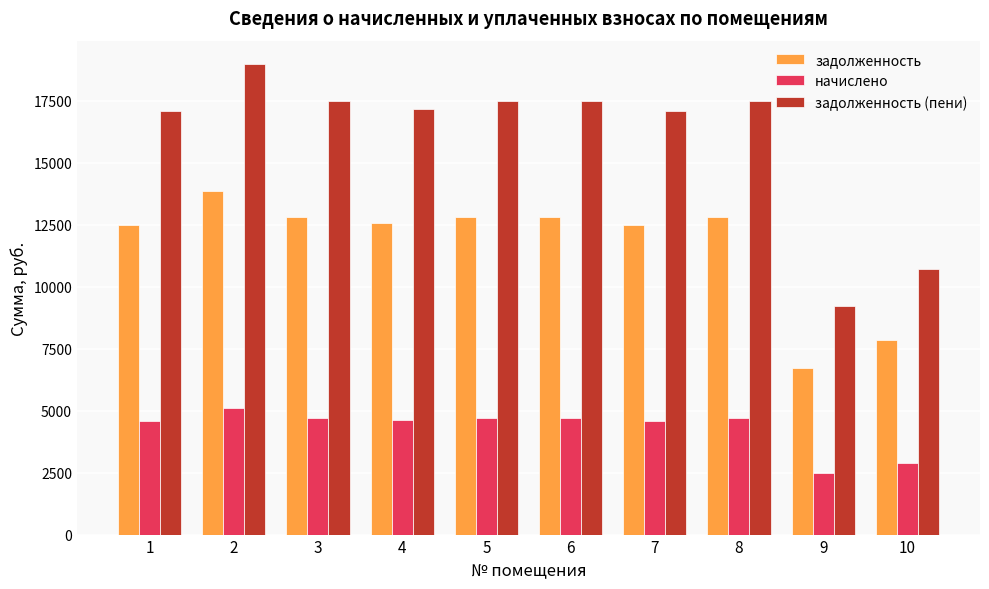

Rank the series at 6 from highest to lowest value.

задолженность (пени), задолженность, начислено